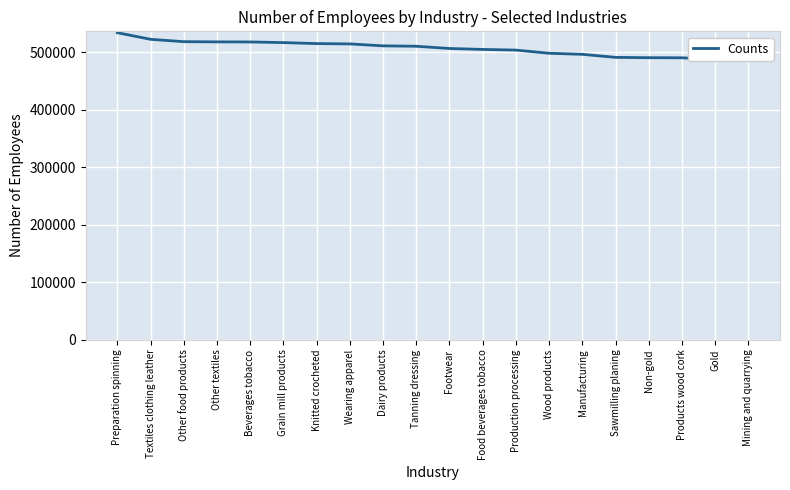

What is the greatest value displayed?

534344